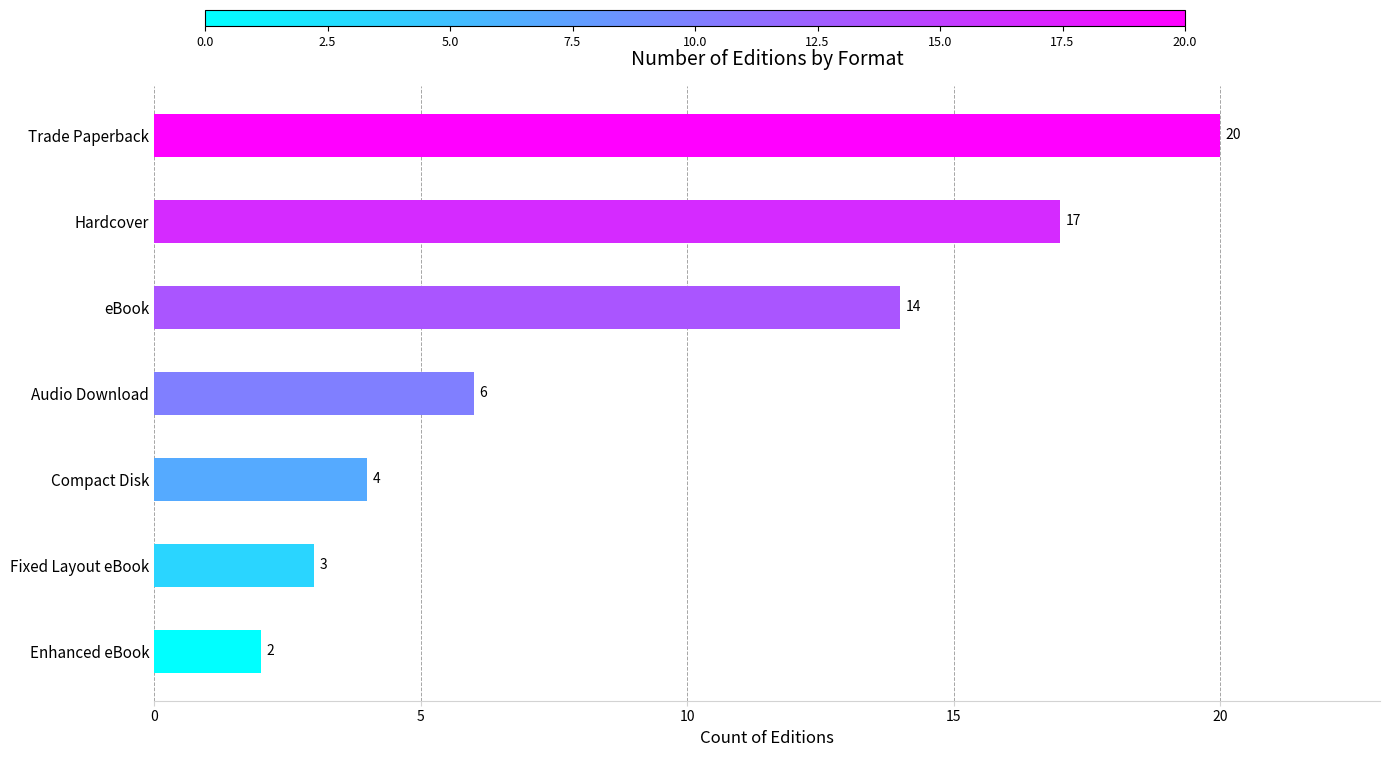

What is the average value?

9